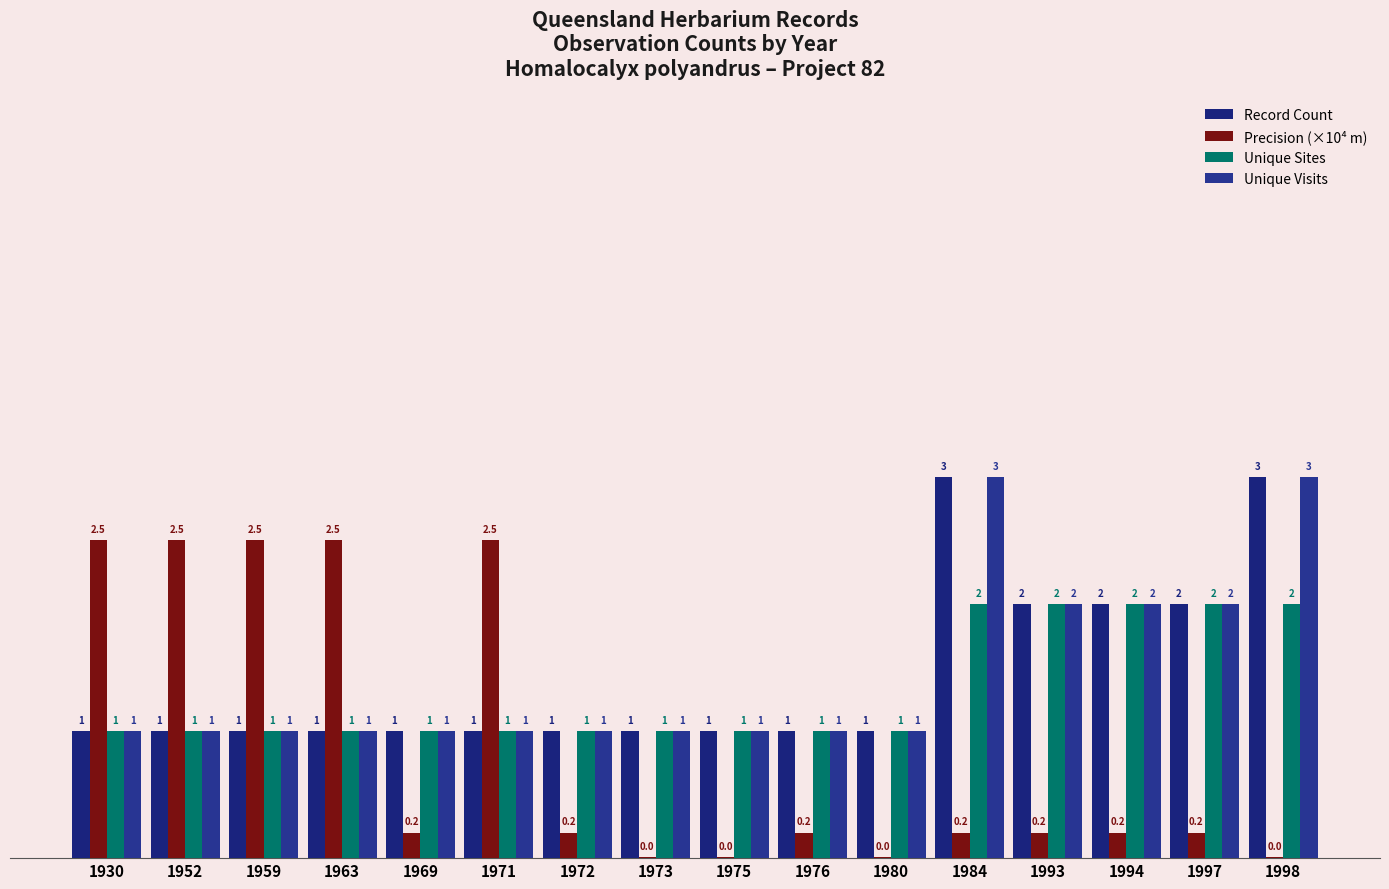

What is the greatest value displayed?

3.0